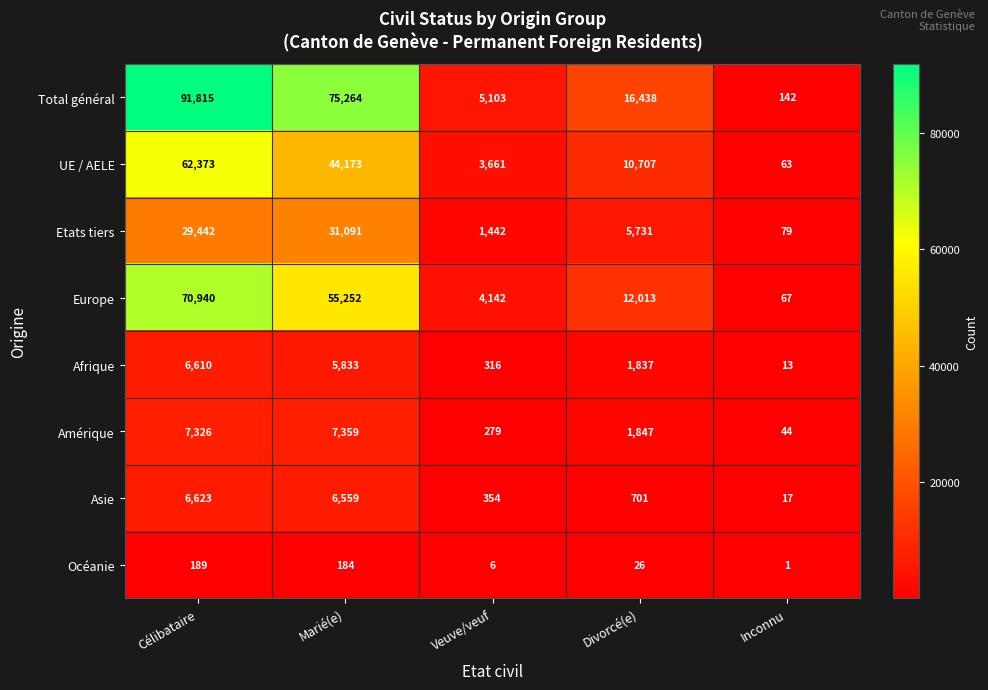

Which series changed the most between Veuve/veuf and Inconnu?

Total général